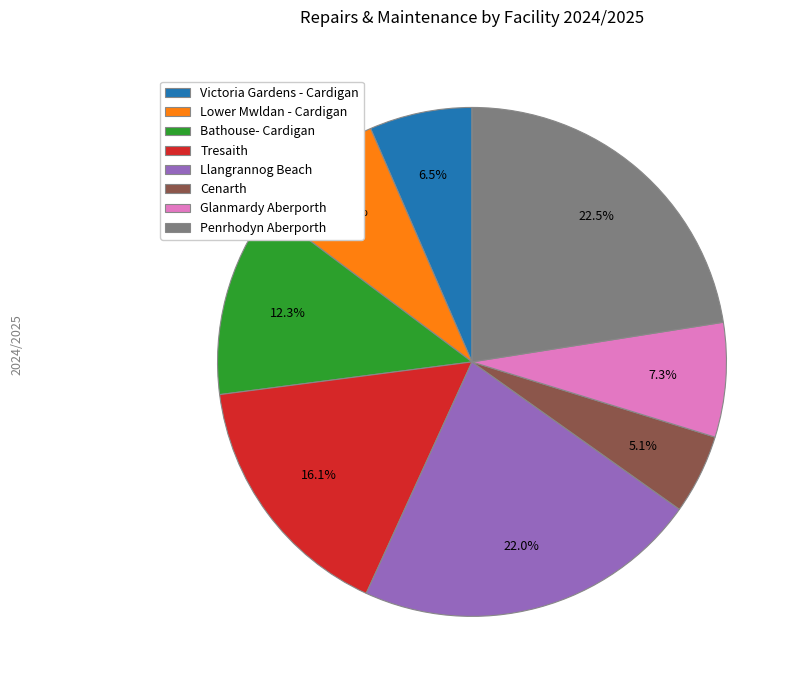

True or false: Tresaith accounts for 16% of the total.

True